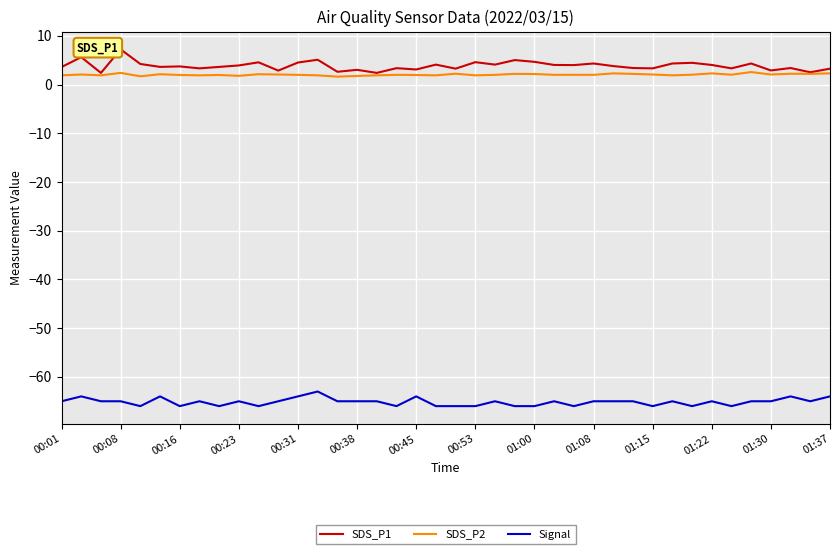

What is the greatest value displayed?

7.2